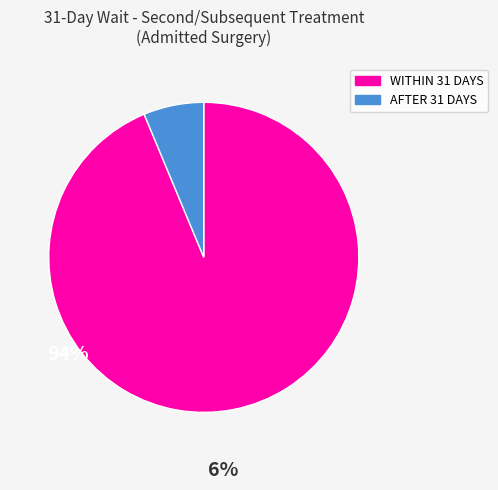

How many segments does this pie chart have?

2